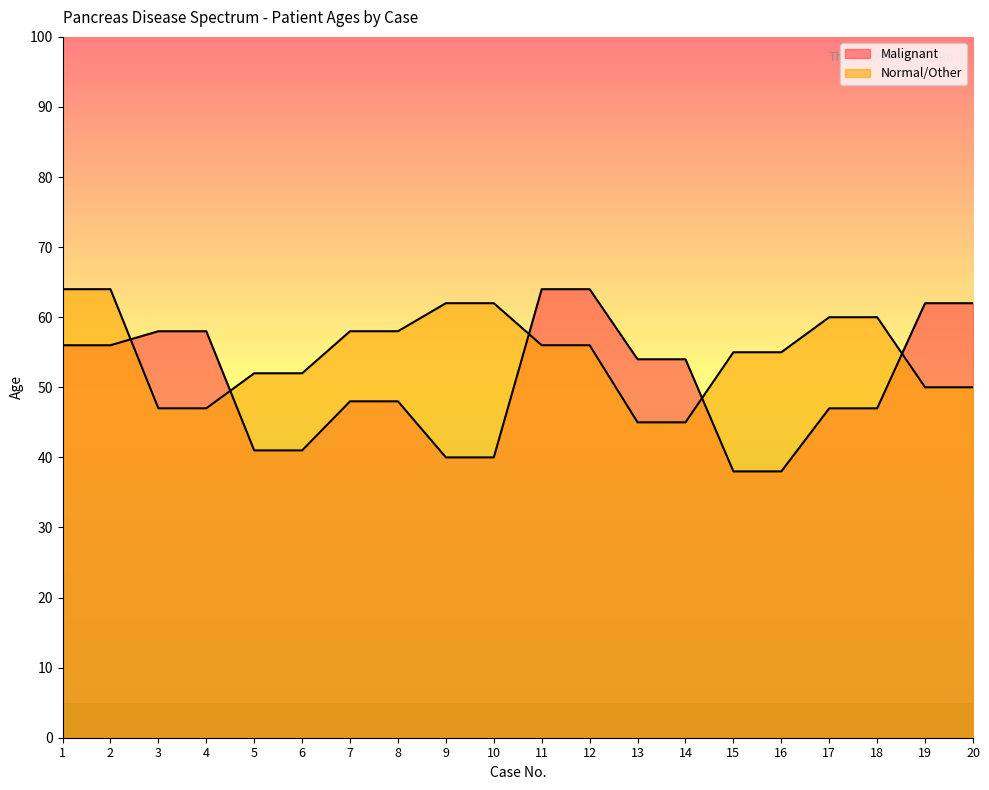

True or false: Malignant has more than 2 points higher than both neighbors.

False